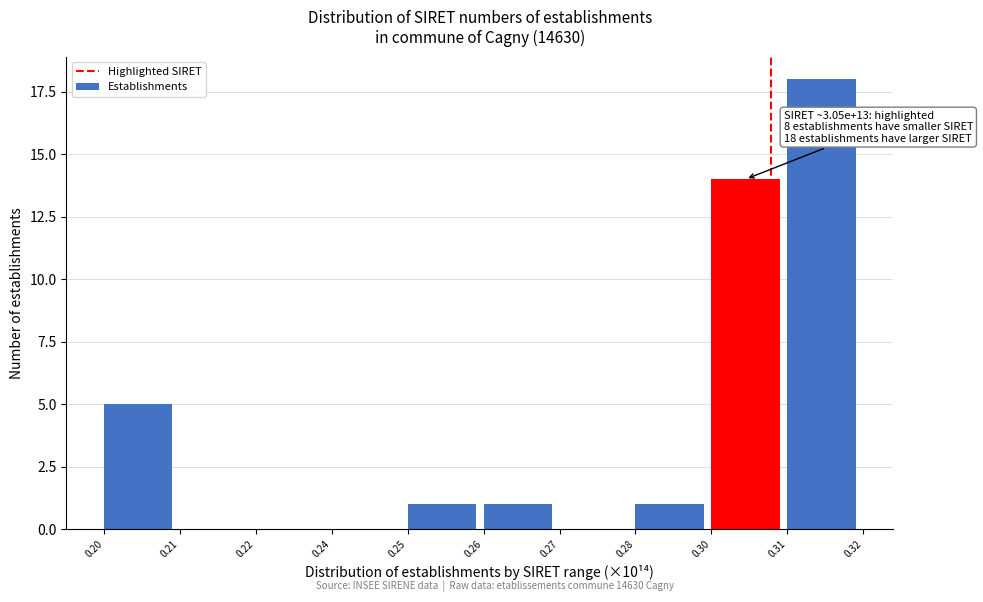

Reading left to right, transcribe all the data shown in this chart.

0.20=5	0.21=0	0.22=0	0.24=0	0.25=1	0.26=1	0.27=0	0.28=1	0.30=14	0.31=18